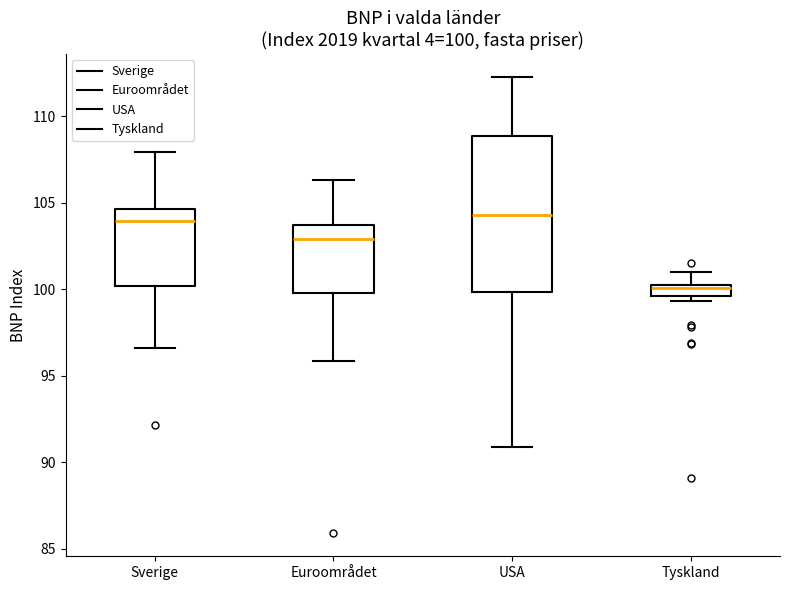

Which box is the tallest, from its lower edge to its upper edge?

USA